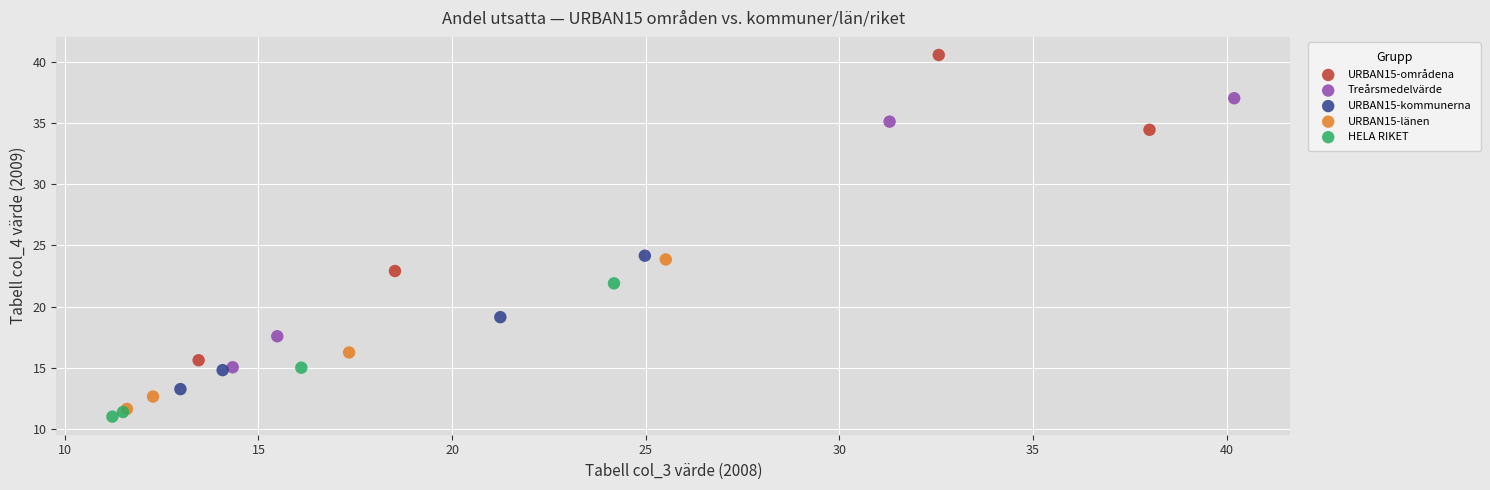

What are all the series names shown in the legend?

URBAN15-områdena, Treårsmedelvärde, URBAN15-kommunerna, URBAN15-länen, HELA RIKET